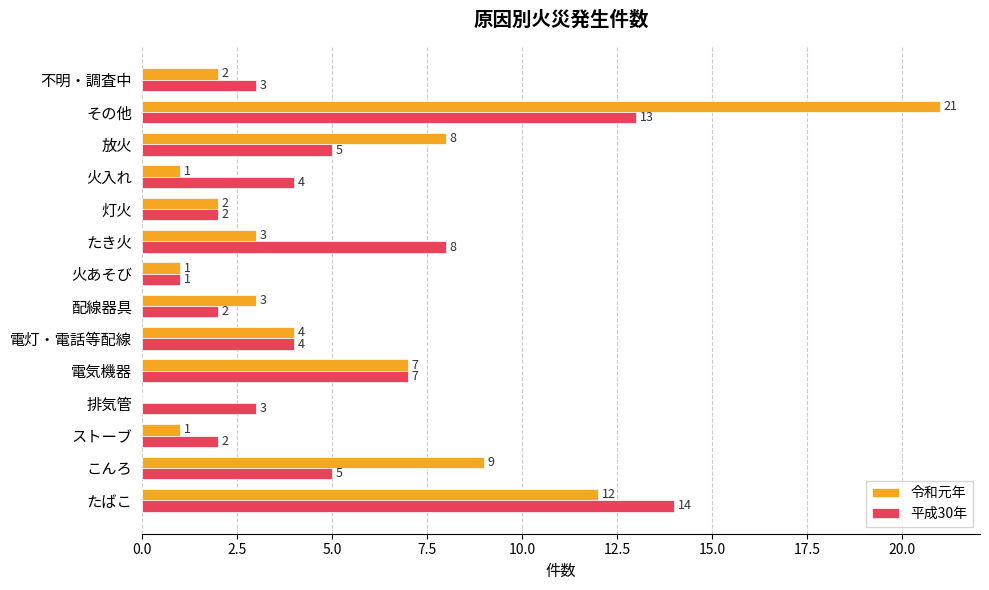

How many categories are shown in the chart?

14